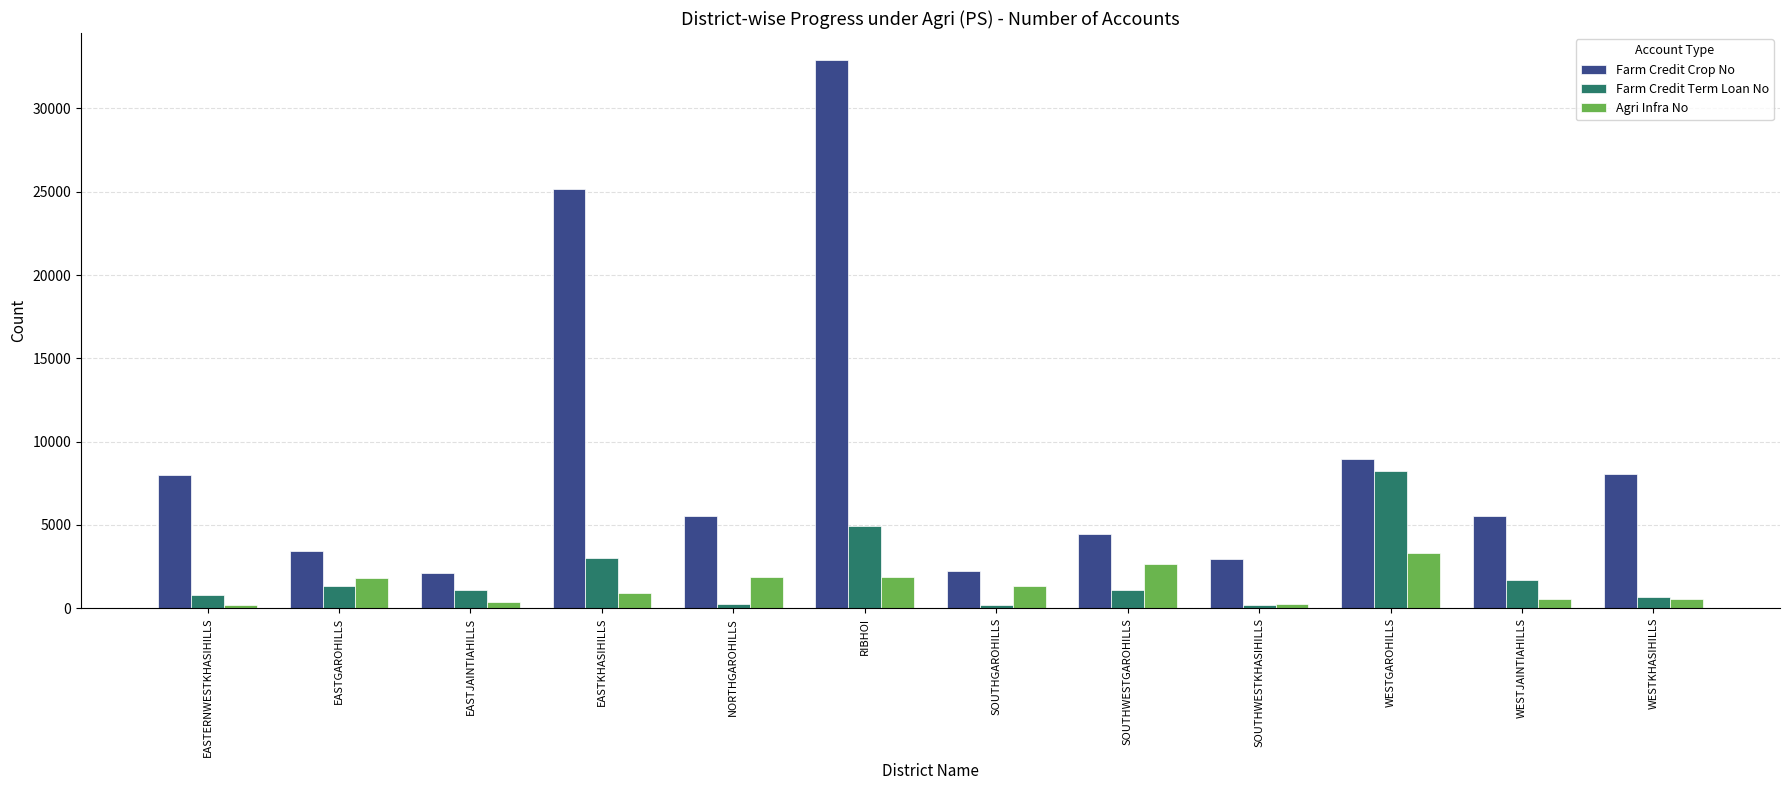

What is the difference between the maximum and minimum values in the Farm Credit Crop No series?

30809